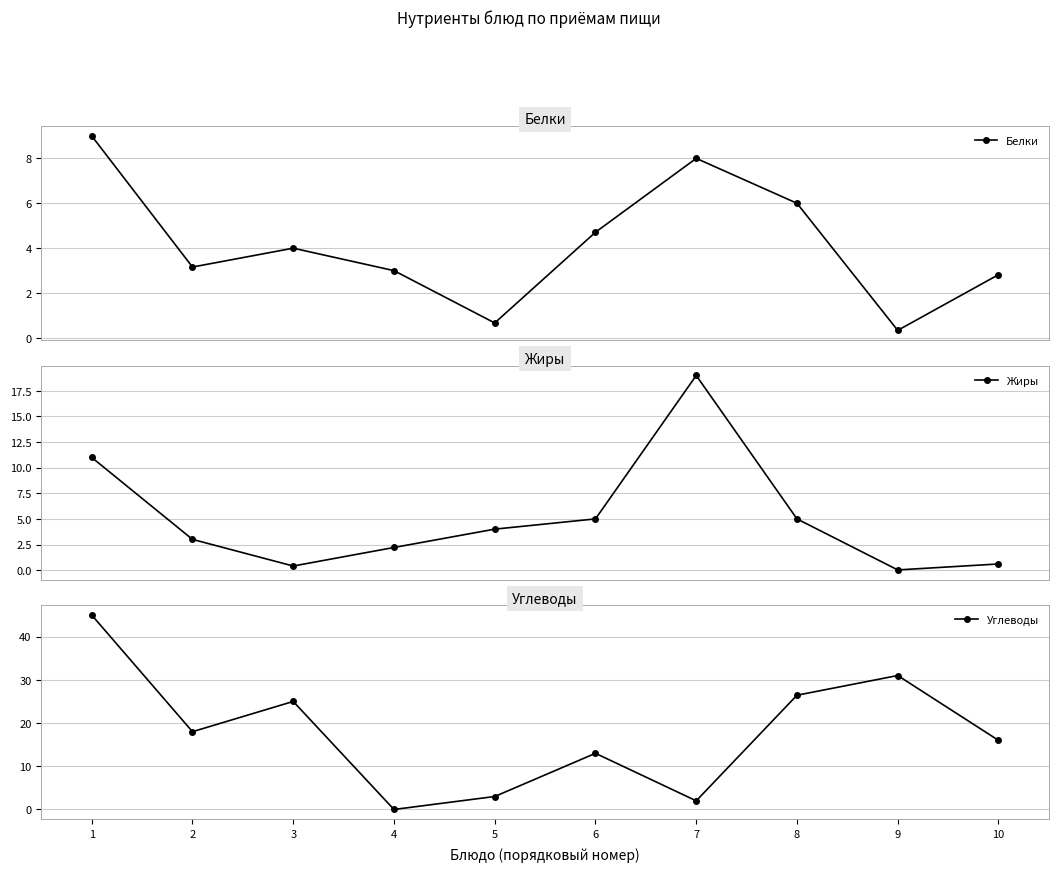

Between which two adjacent categories do Углеводы and Белки first intersect?

3 and 4